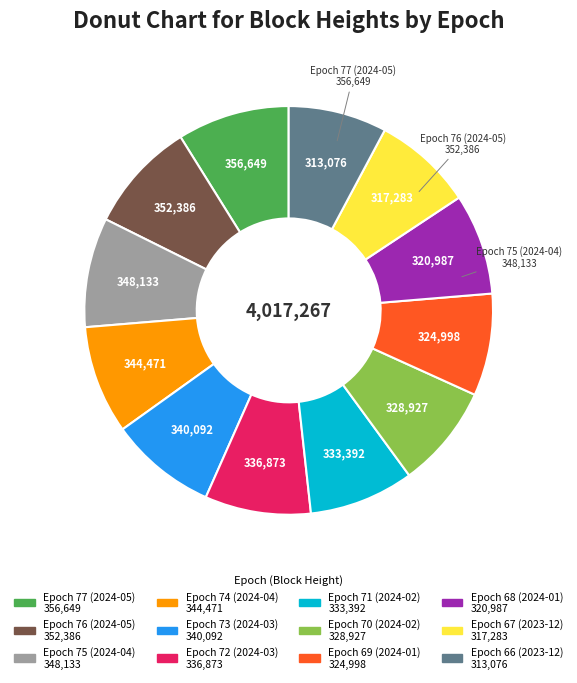

Does Epoch 67 (2023-12) represent more than half of the total?

No